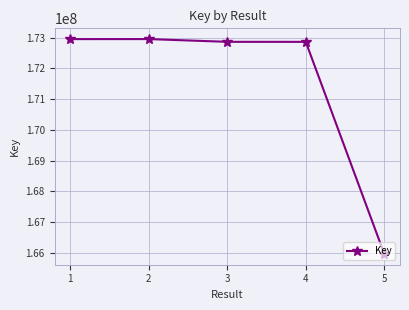

The chart shows a value of 289319851 at 2. True or false?

False